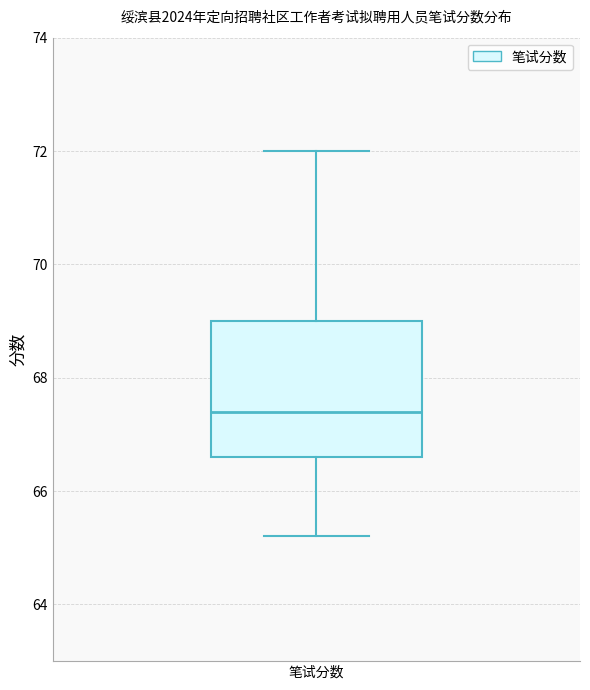

Transcribe this box plot: give where the median line is, the range the box spans, and where the two whiskers end, as read against the y-axis. The values are not printed on the chart, so give them approximately, as read against the axis.

median 67.4, box 66.6 to 69.0, whiskers 65.2 to 72.0